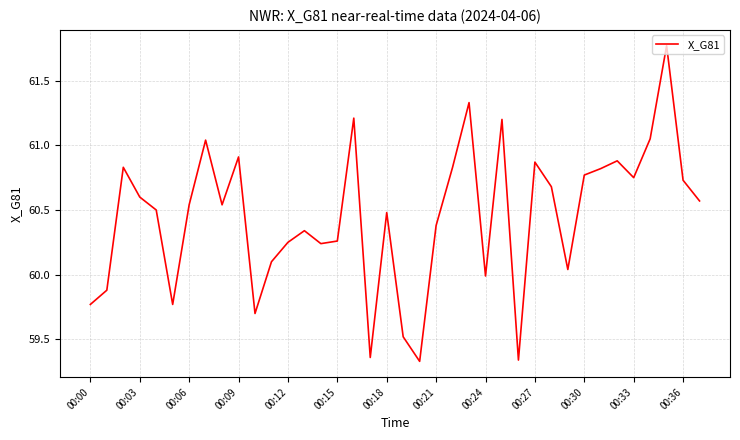

What is the difference between the maximum and minimum values?

2.4